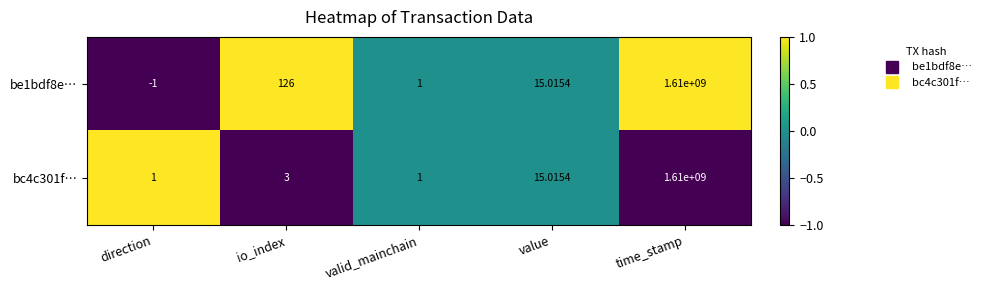

What is the difference between the highest and lowest values at time_stamp?

0.0